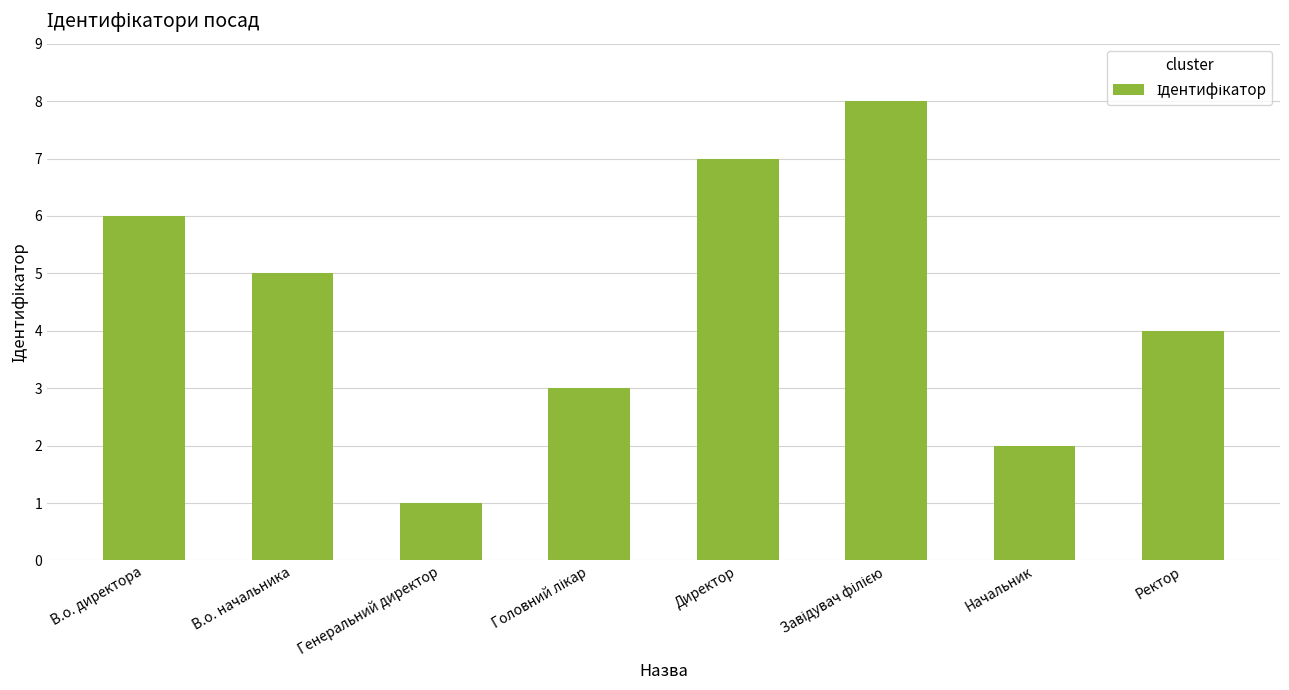

What is the change in value from Генеральний директор to Ректор?

+3